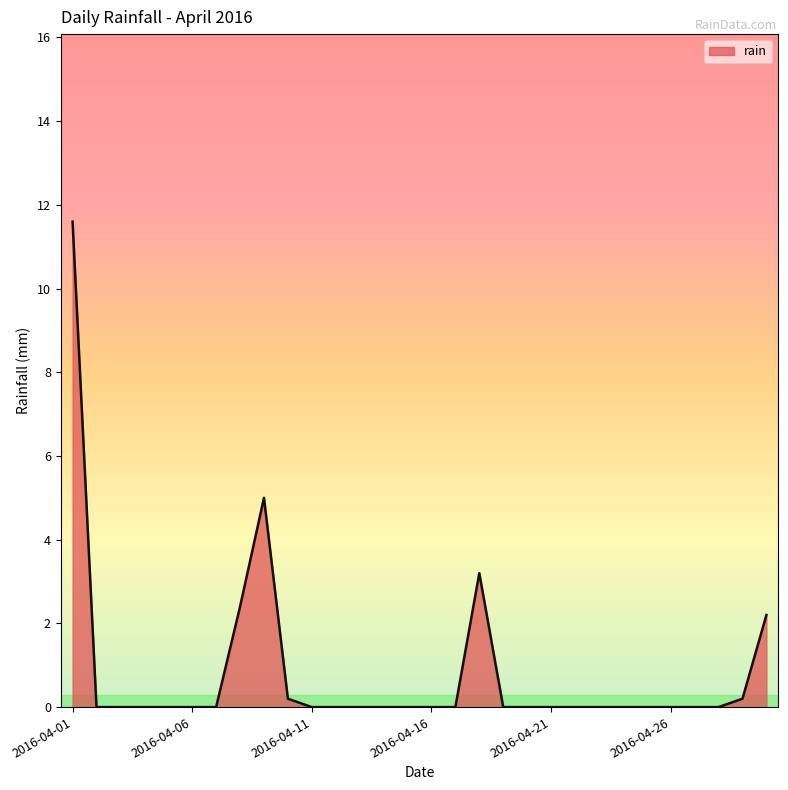

What is the greatest value displayed?

11.6